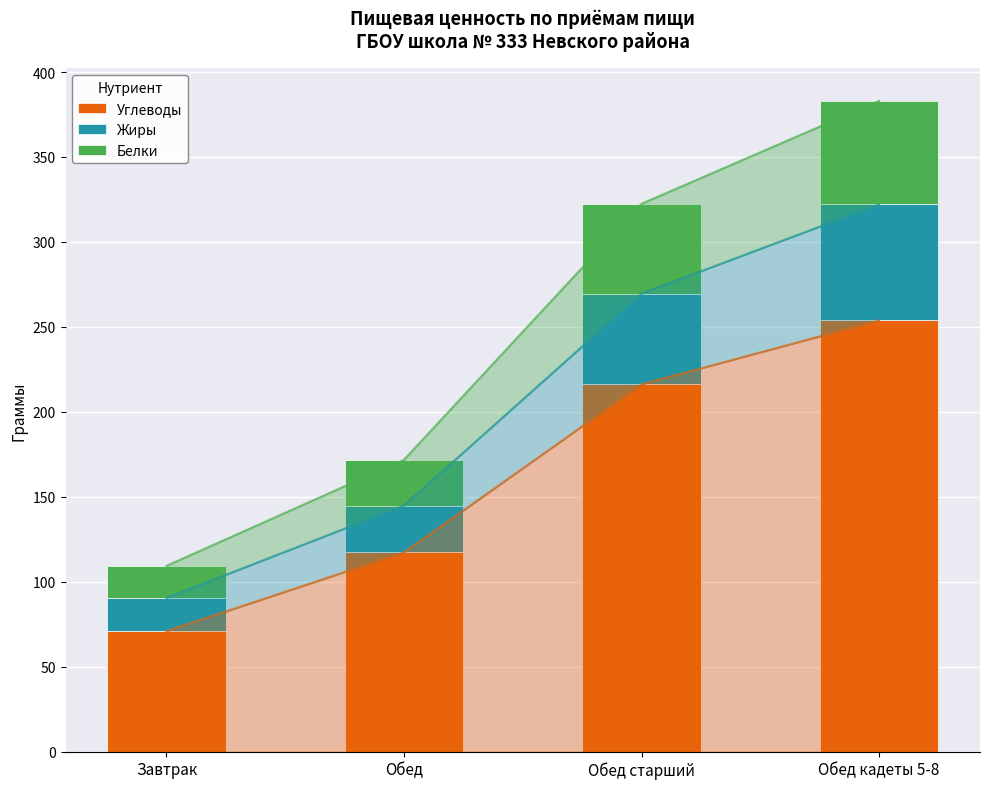

What position from the left is Обед?

2